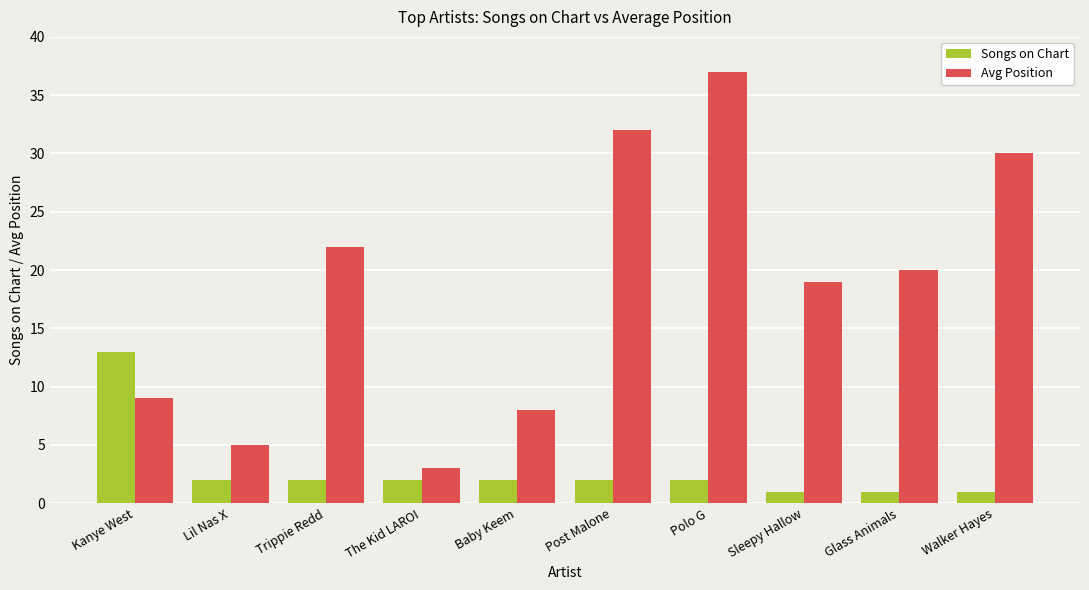

Reading left to right, what are all the values shown in this chart?

Songs on Chart: 13	2	2	2	2	2	2	1	1	1
Avg Position: 9	5	22	3	8	32	37	19	20	30